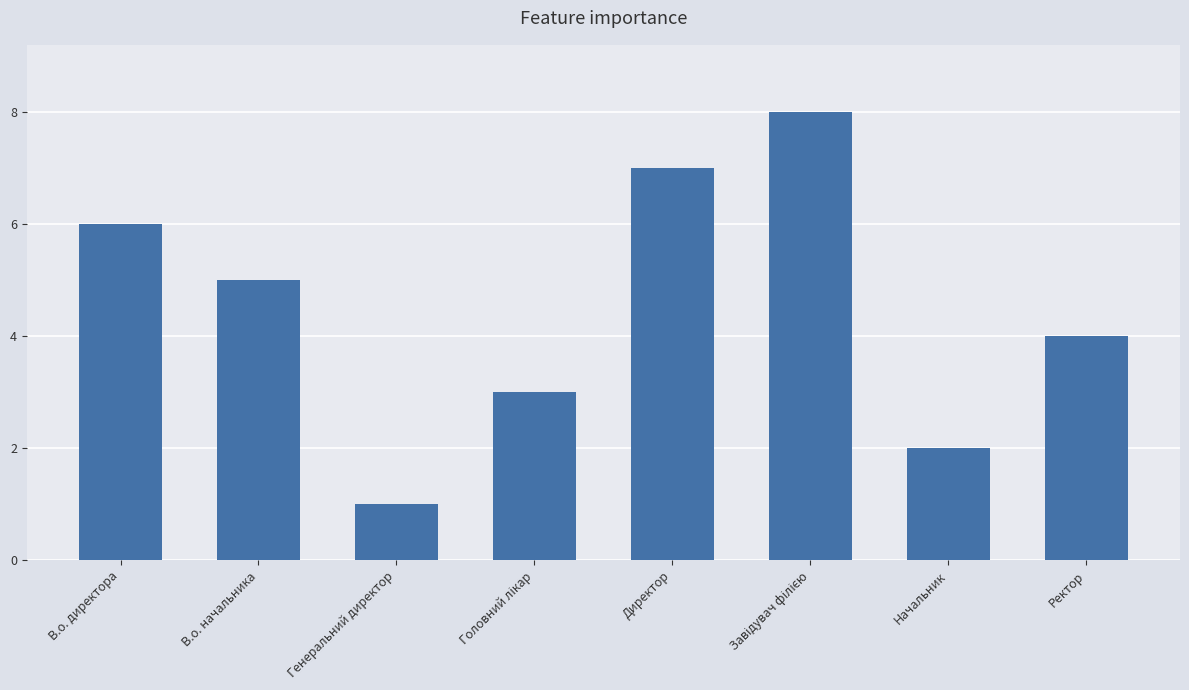

What is the greatest value displayed?

8